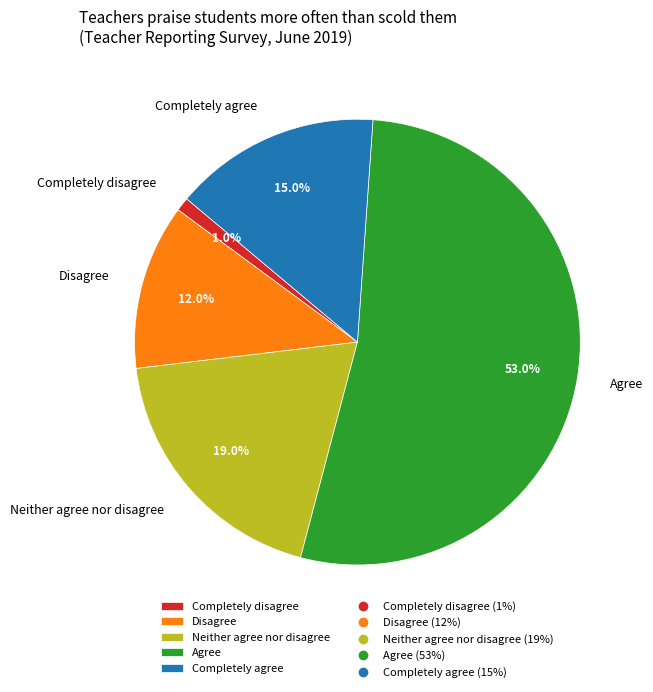

Which category has the biggest portion of the pie?

Agree